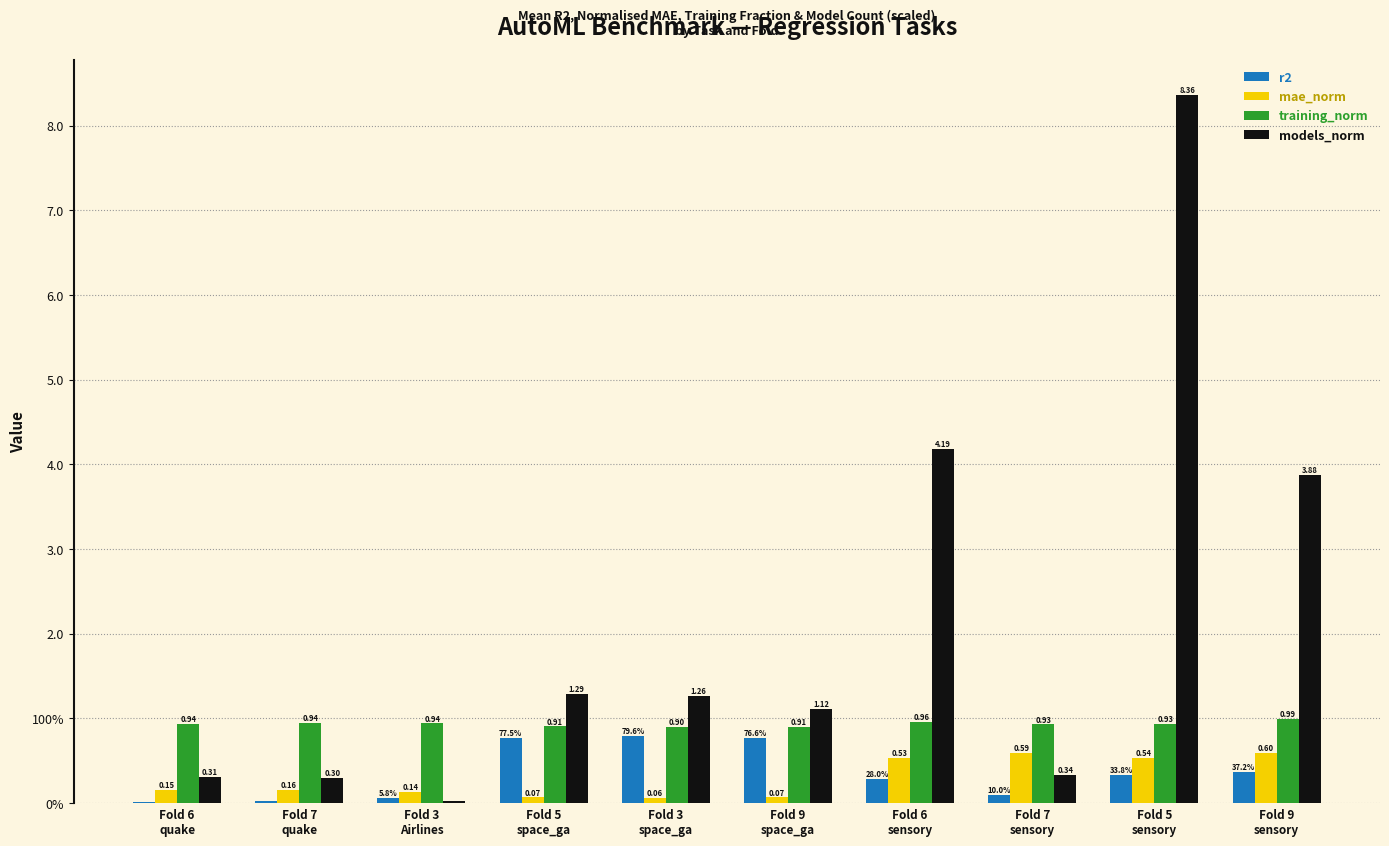

Which series has the largest range (max minus min)?

models_norm